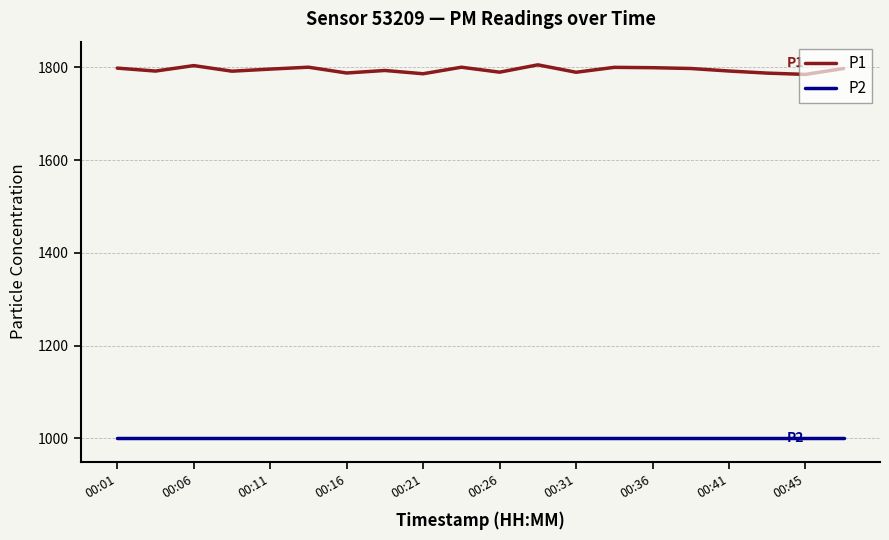

True or false: P2 and P1 intersect in this chart.

False